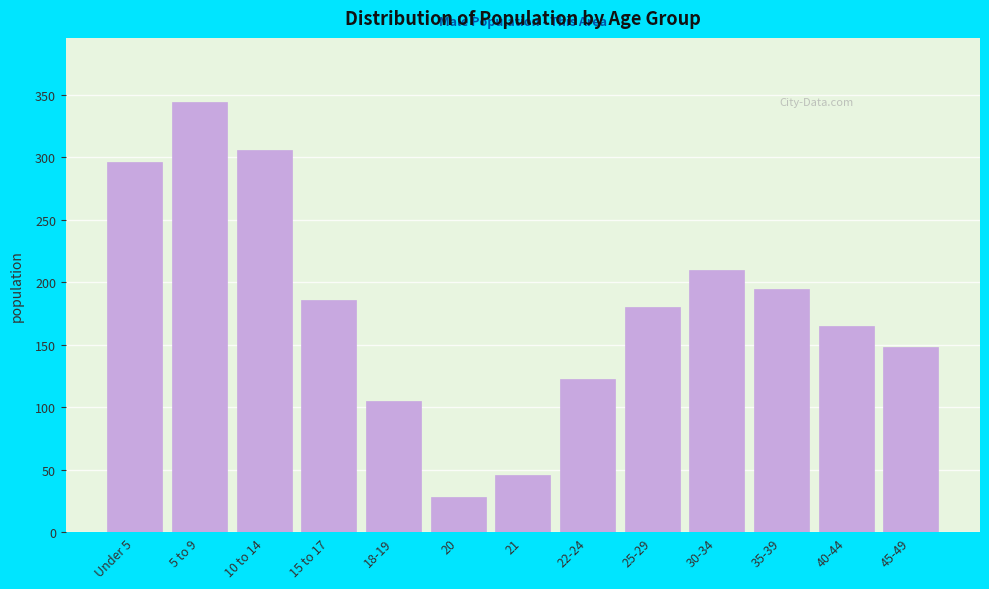

Reading left to right, what are all the values shown in this chart?

296	344	306	186	105	28	46	123	180	210	195	165	148